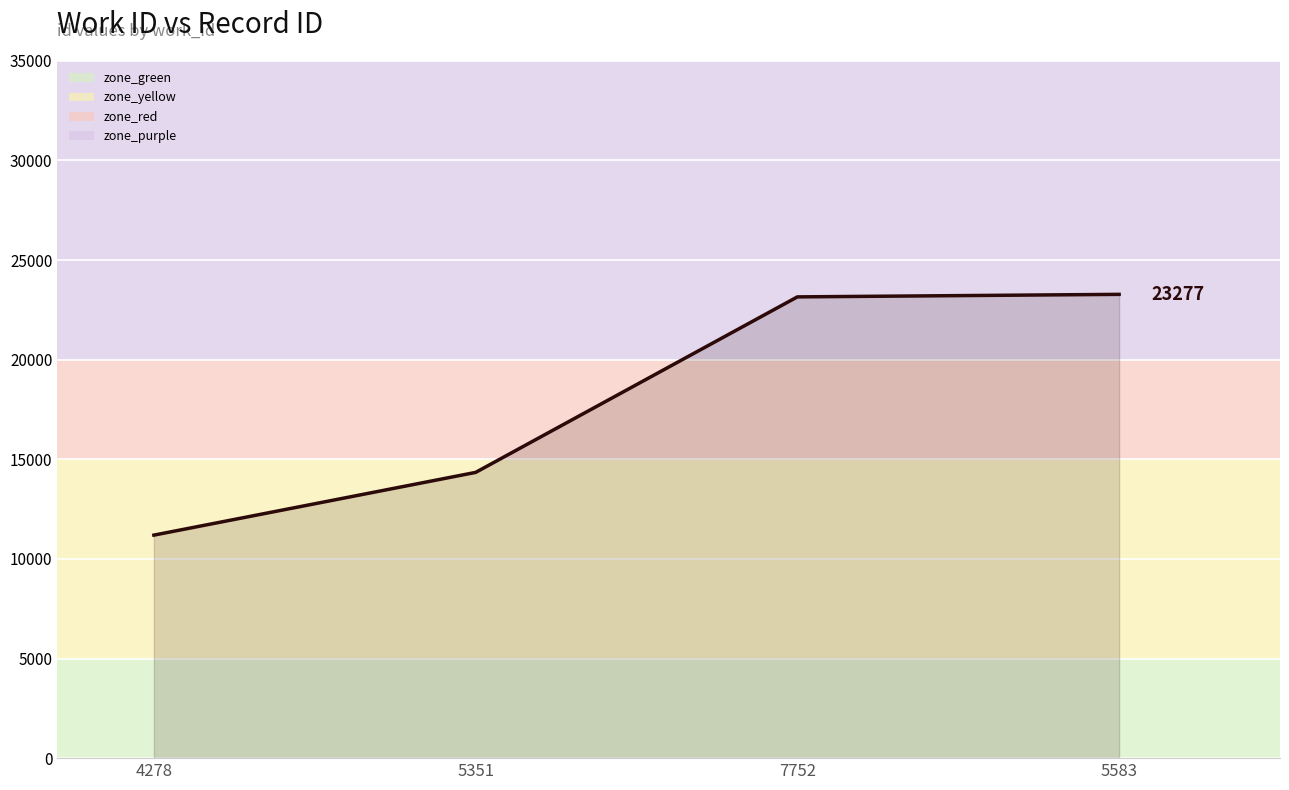

True or false: the data shows 16091 at 5583.

False